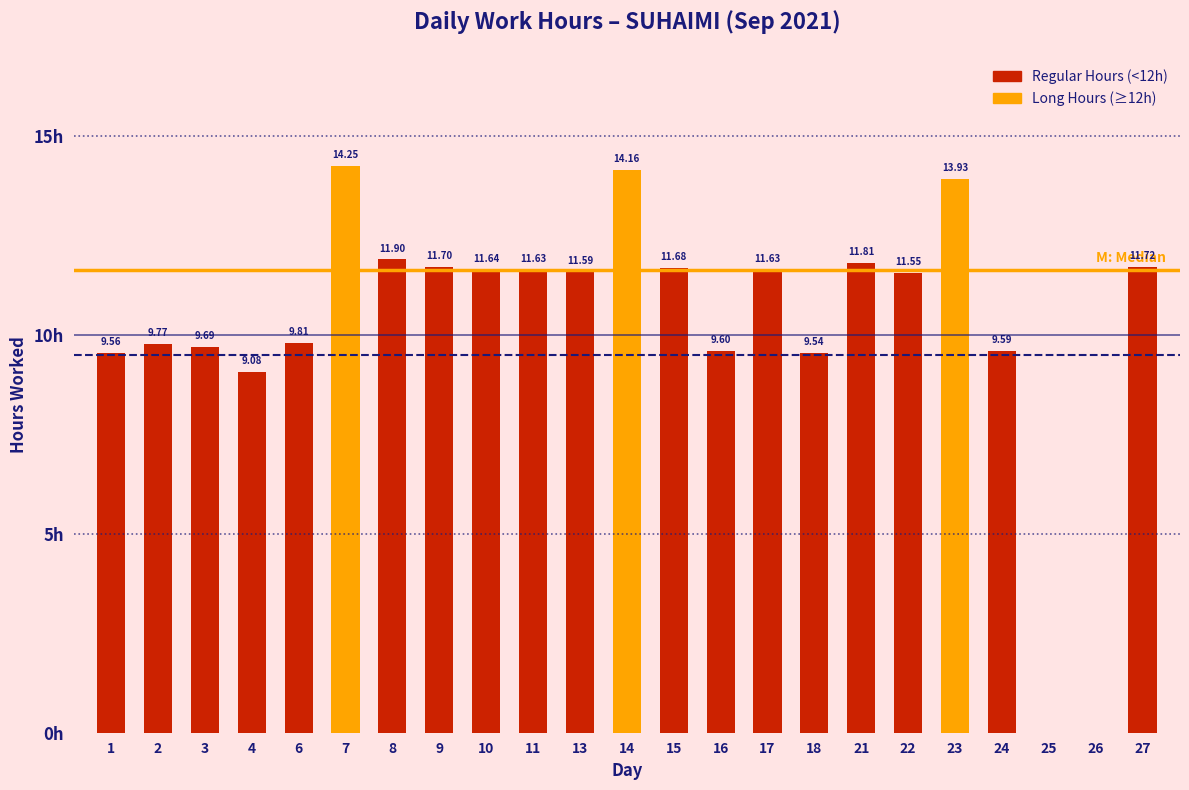

Reading right to left, list all the values displayed in this chart.

11.7	0.0	0.0	9.6	13.9	11.6	11.8	9.5	11.6	9.6	11.7	14.2	11.6	11.6	11.6	11.7	11.9	14.2	9.8	9.1	9.7	9.8	9.6